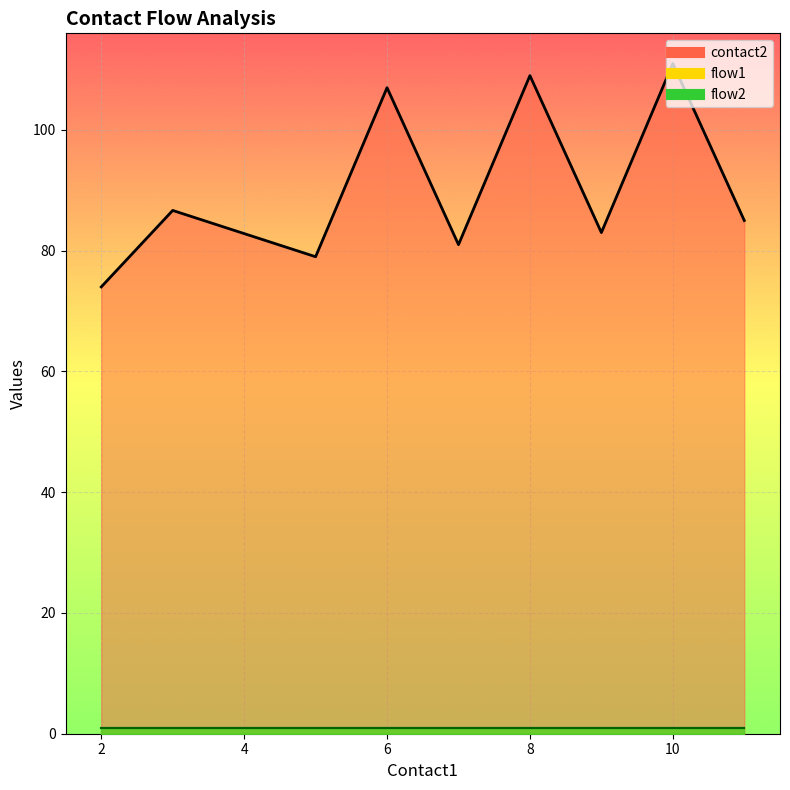

What is the approximate value of contact2 at 5, to the nearest 5?

80